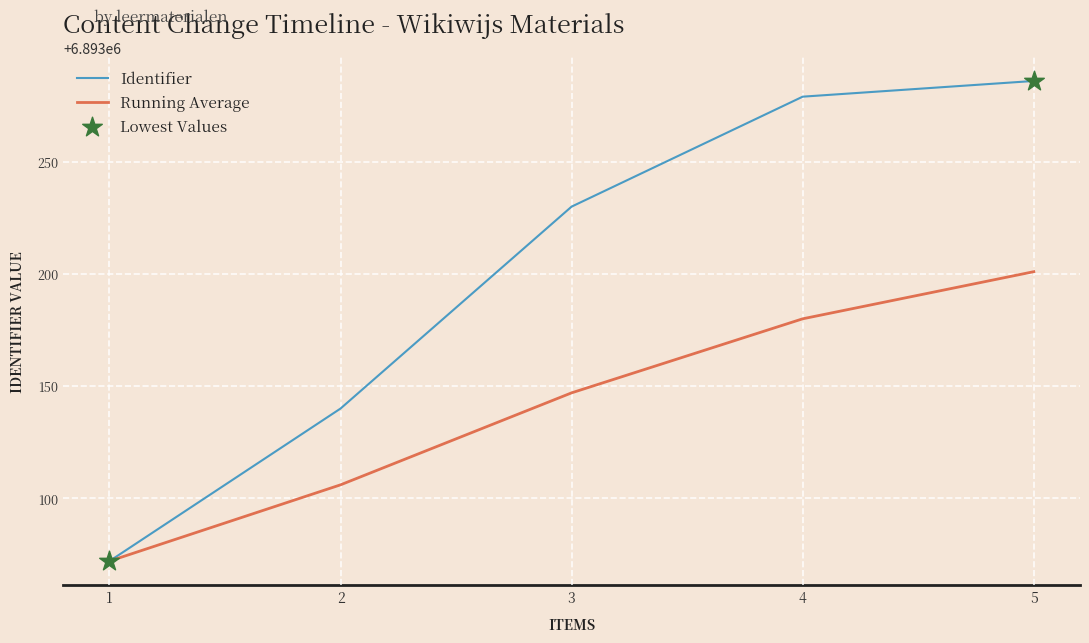

At which category is the sum across all series the highest?

5